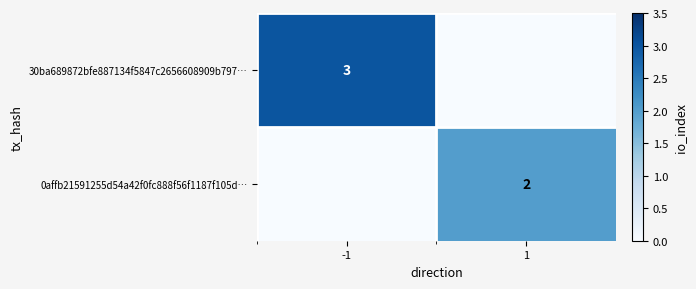

Between -1 and 1, which is larger?

-1